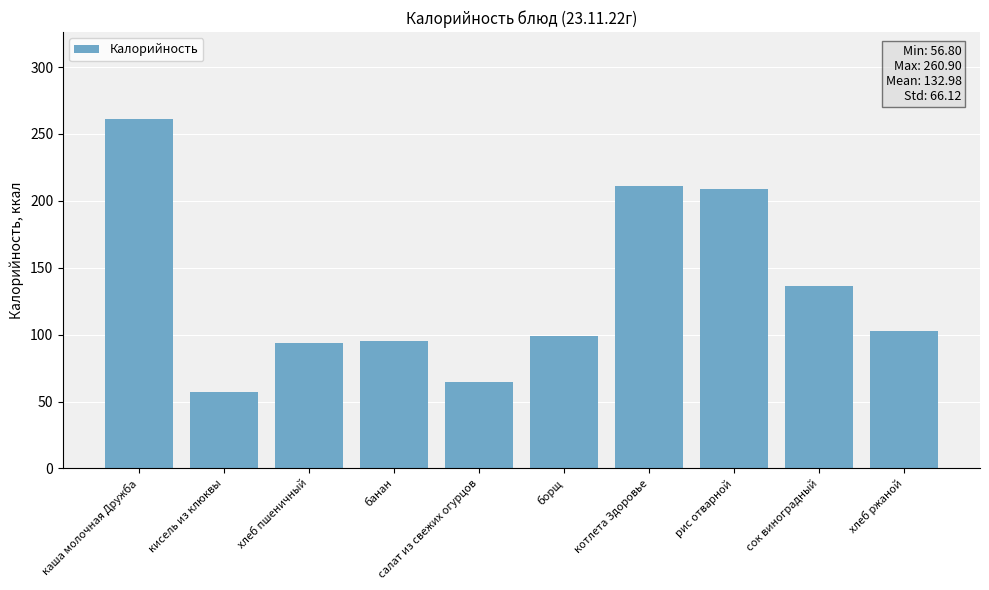

What is the difference between the maximum and minimum values?

204.1